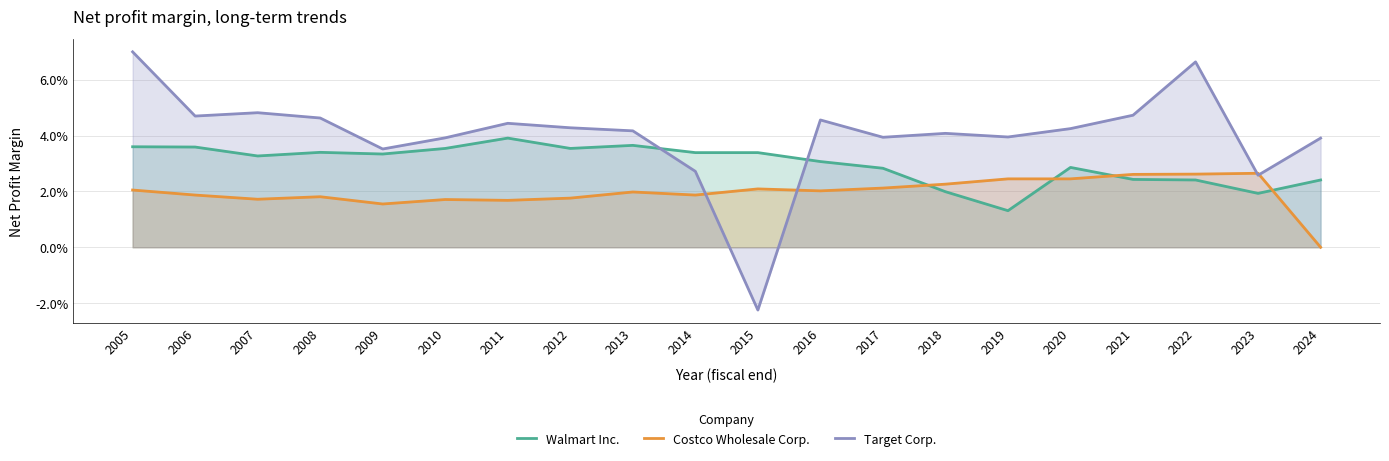

How many interior local valleys does the Target Corp. series have?

6